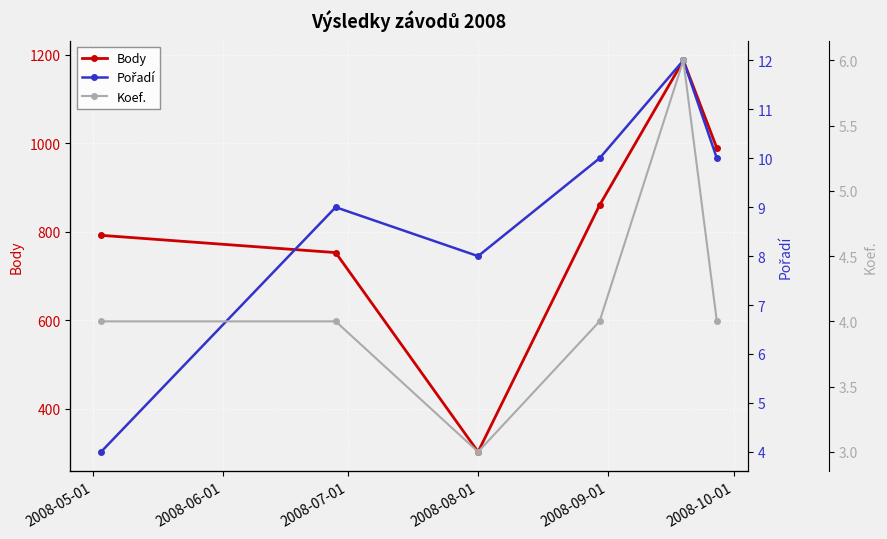

True or false: Body has more than 0 points higher than both neighbors.

True